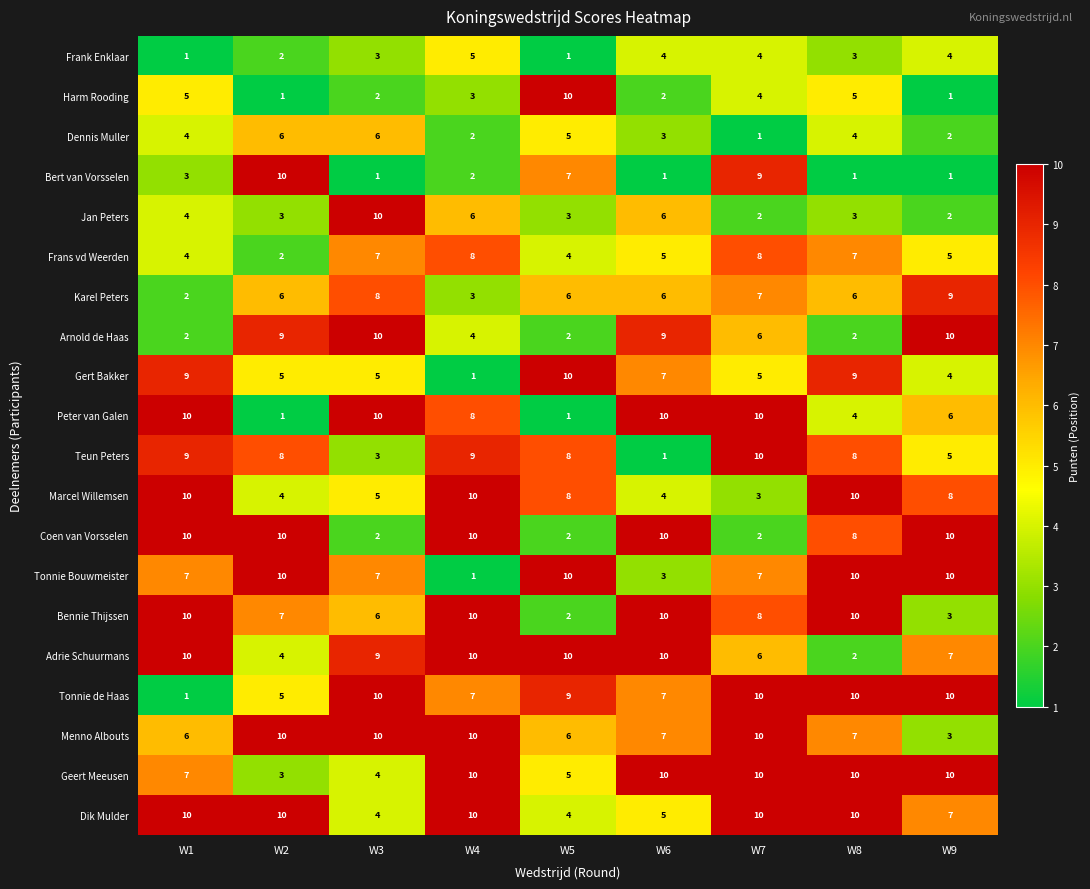

Between W3 and W4, which series saw the biggest shift?

Coen van Vorsselen